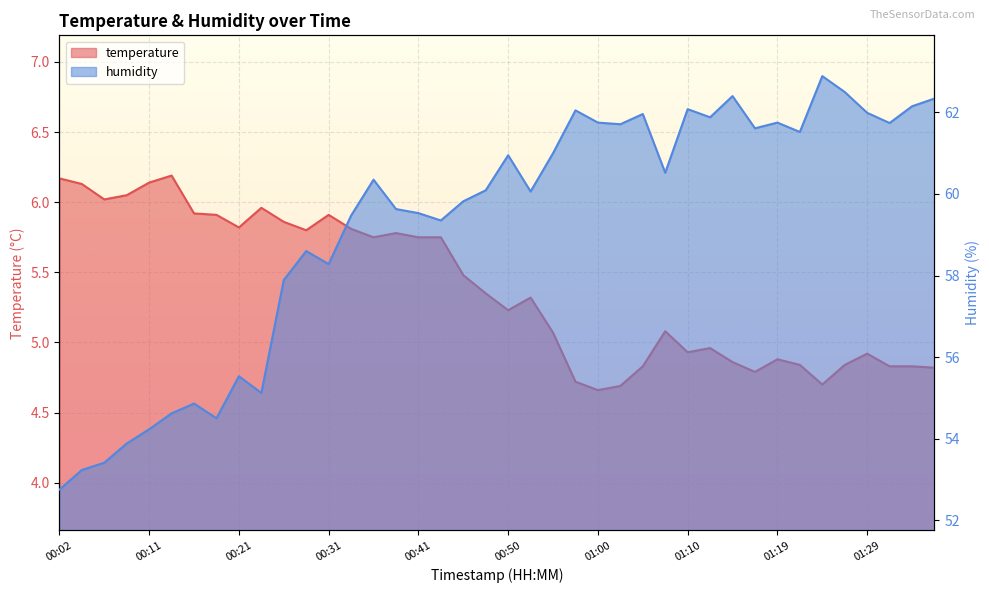

What is the difference between the maximum and minimum values in the temperature series?

1.5